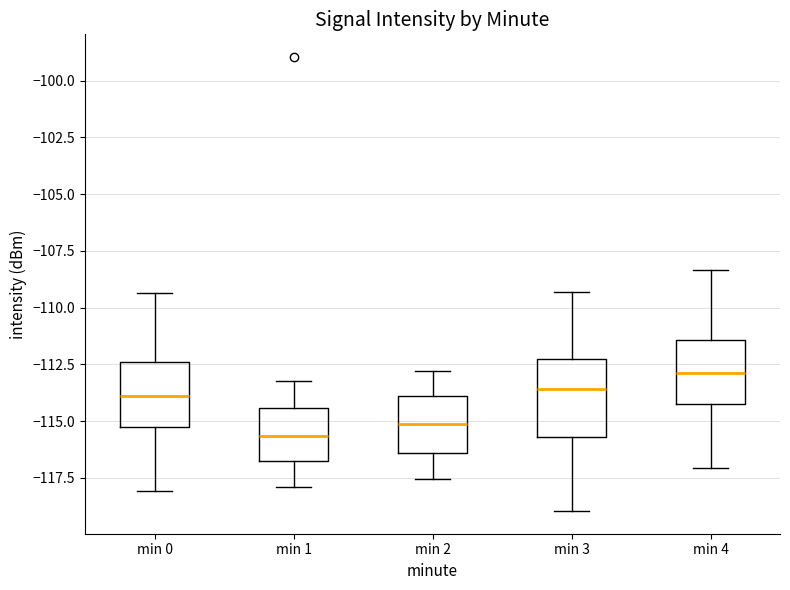

Comparing the boxes themselves (not the whiskers), which one is the tallest?

min 3